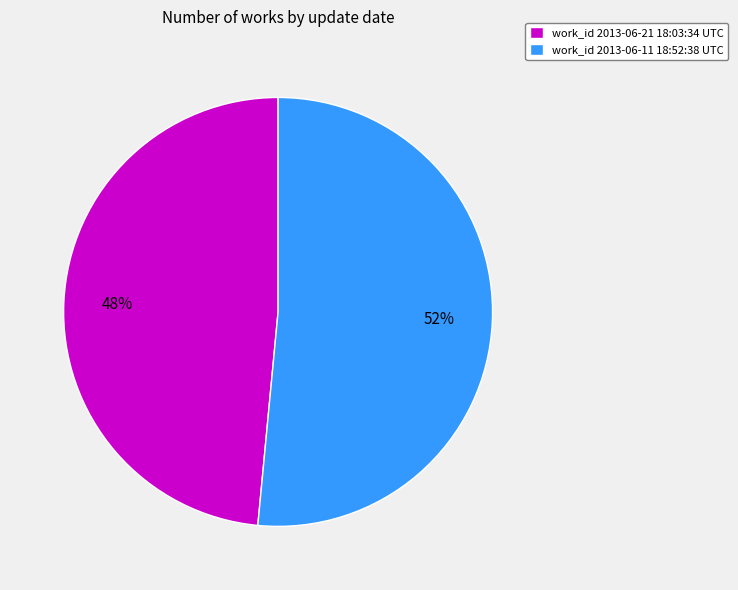

Which slice represents more than half of the pie?

work_id 2013-06-11 18:52:38 UTC